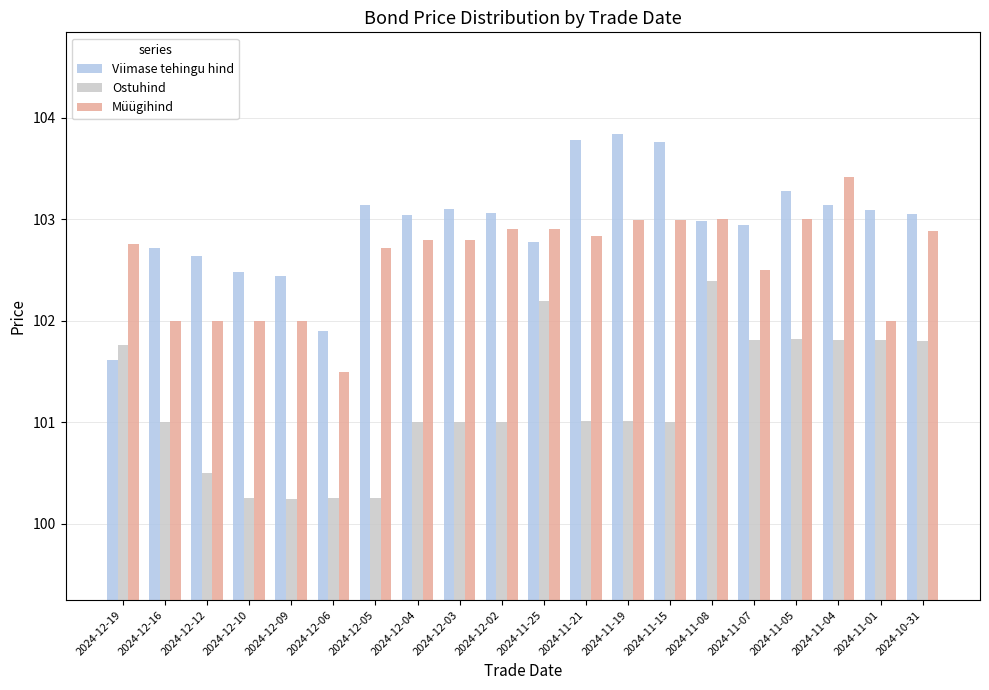

Are the bars horizontal?

No